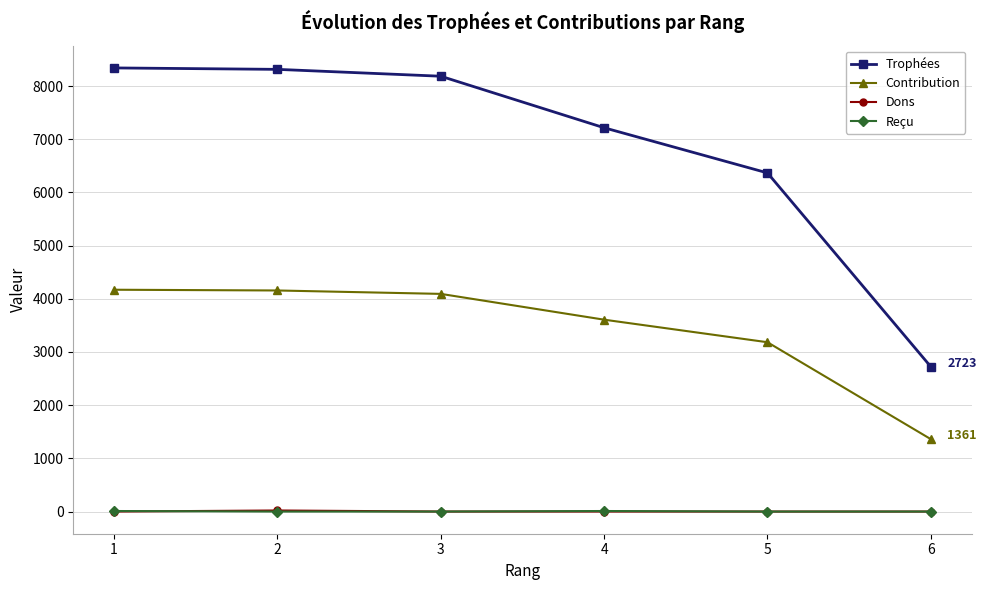

What is the spread (max minus min) of values at 2?

8313